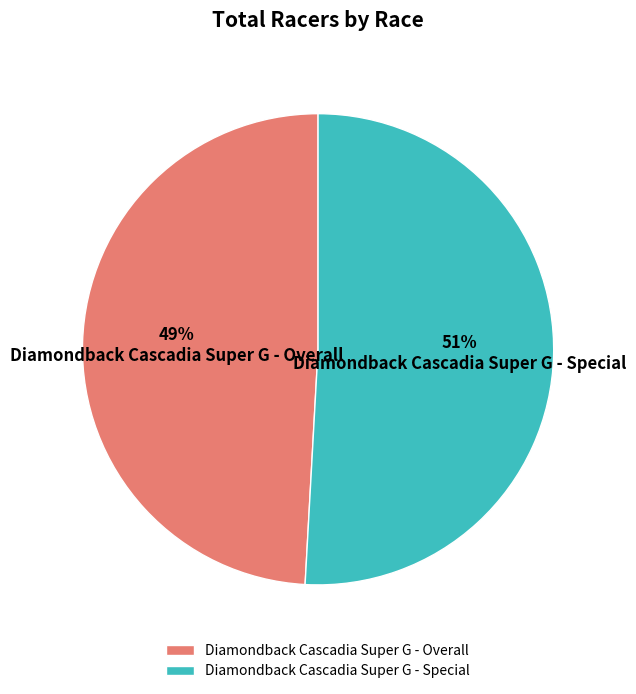

Rank the categories by value from lowest to highest.

Diamondback Cascadia Super G - Overall, Diamondback Cascadia Super G - Special